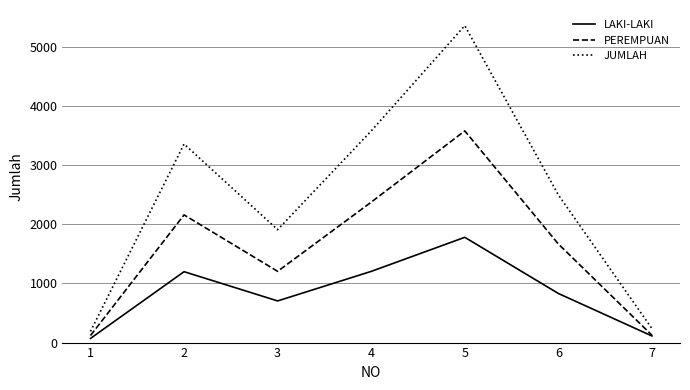

Rank the series at 4 from highest to lowest value.

JUMLAH, PEREMPUAN, LAKI-LAKI